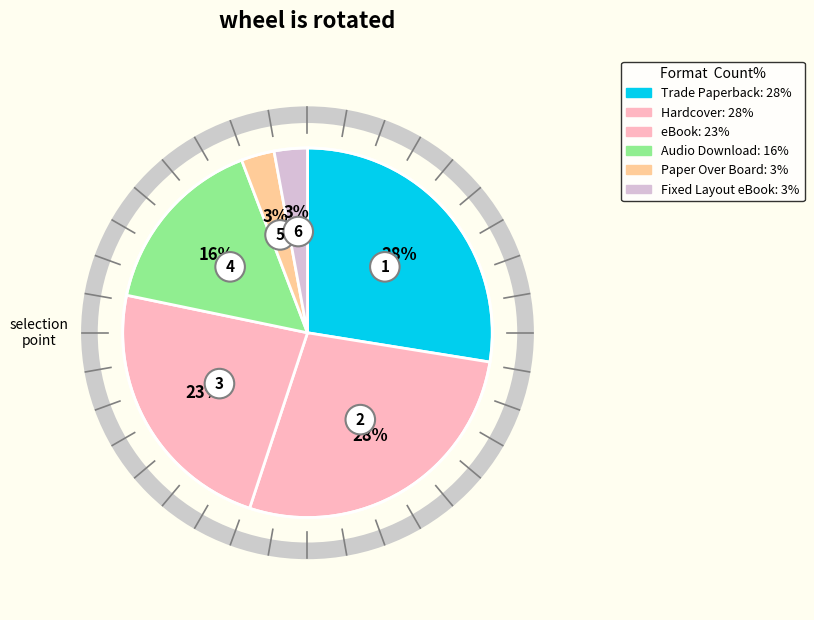

Count the number of slices in the pie.

6